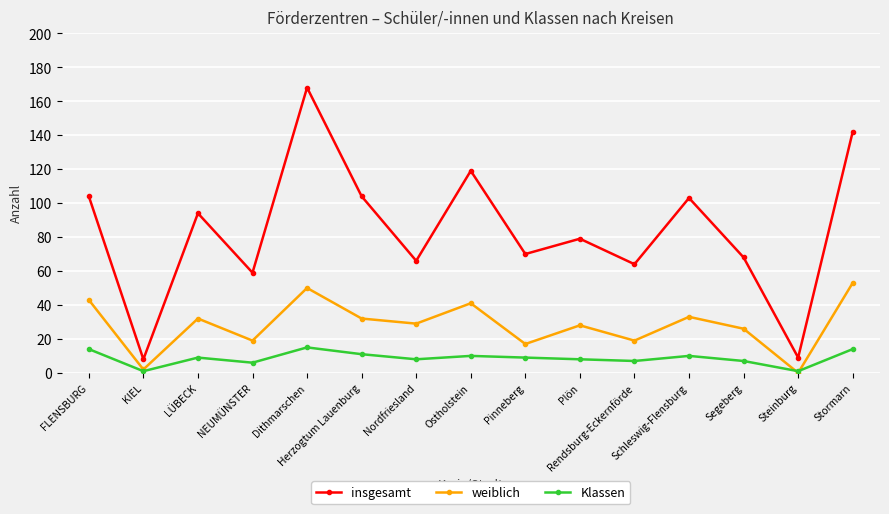

True or false: insgesamt and weiblich cross at least once.

False